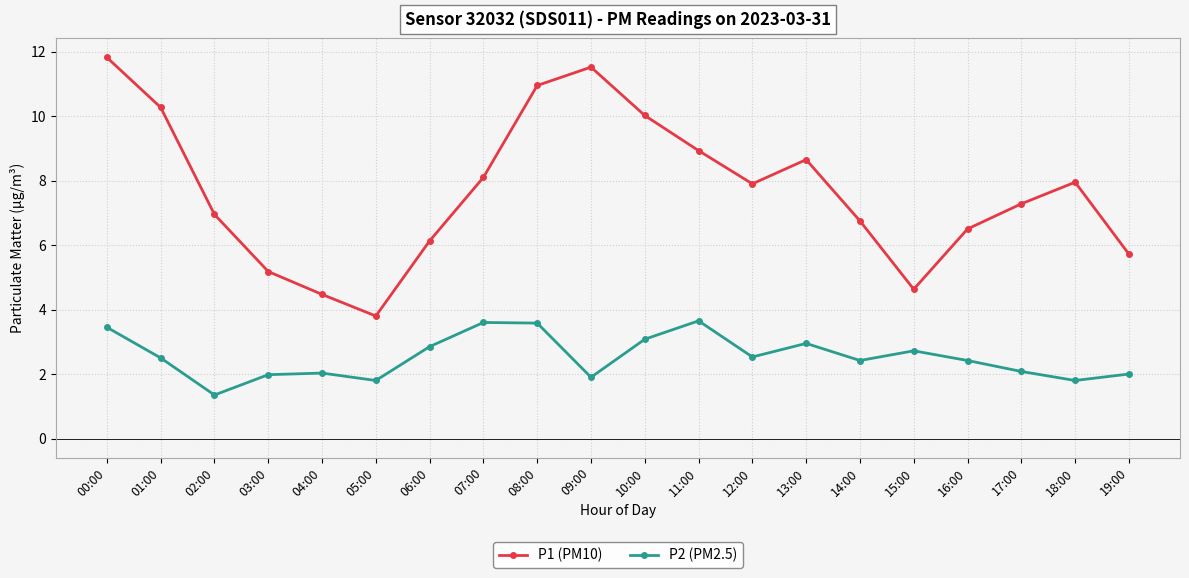

True or false: P2 (PM2.5) and P1 (PM10) cross at least once.

False